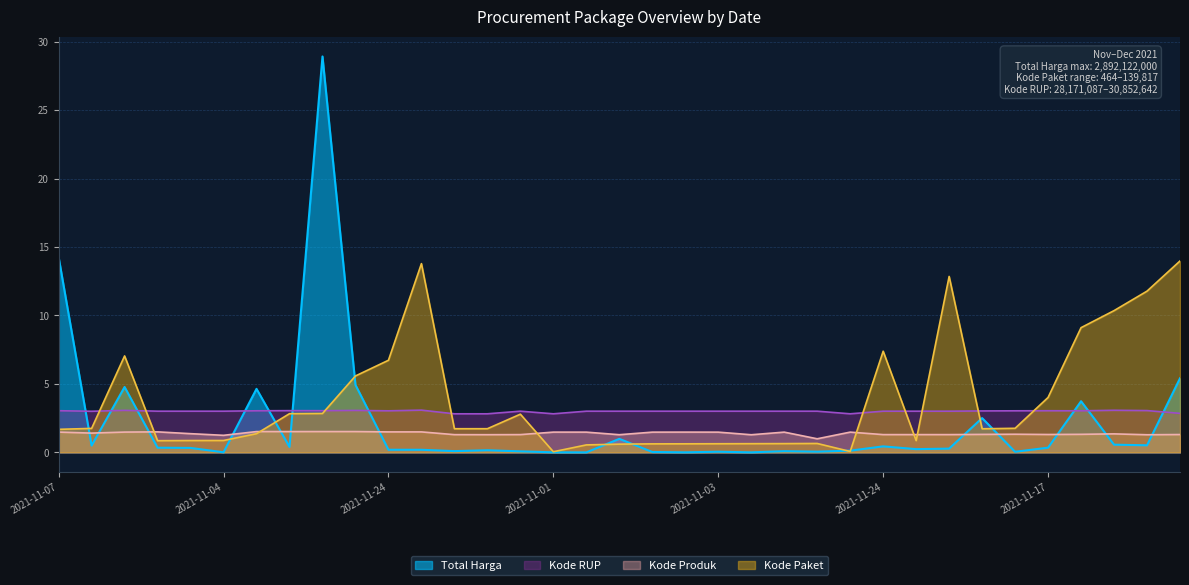

Between 2021-11-01 and 2021-11-03, which is larger?

2021-11-03